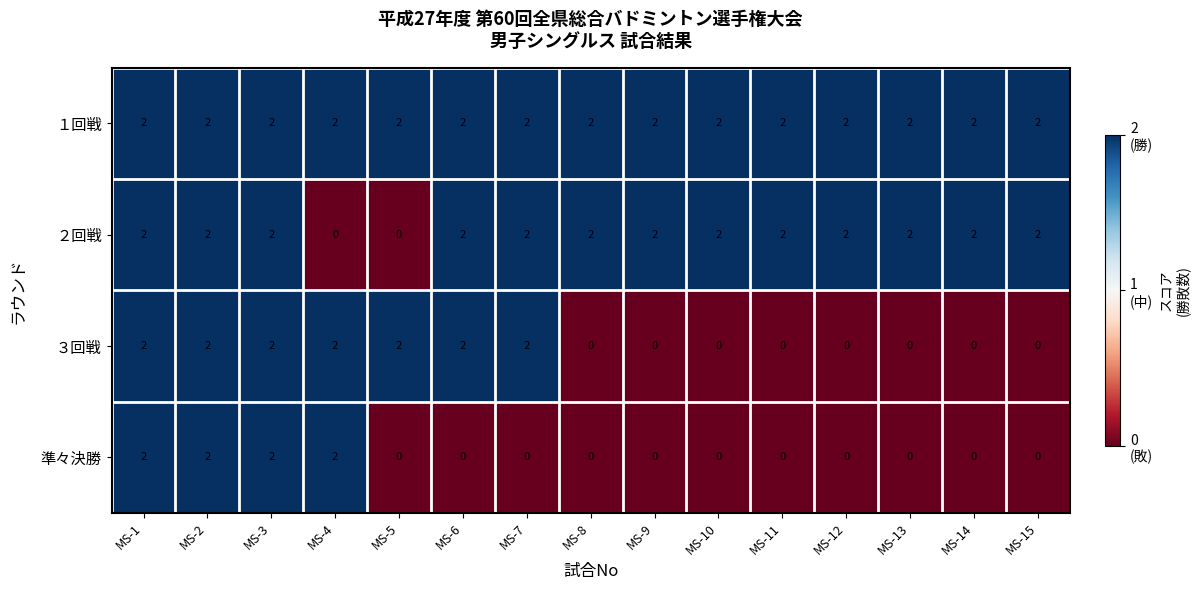

What is the sum of the １回戦 values at MS-8 and MS-11?

4